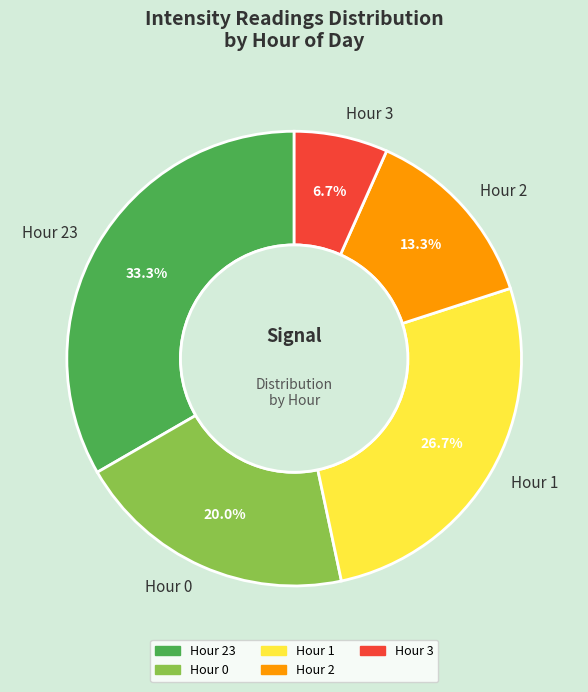

Is there any slice that represents more than half of the pie?

No